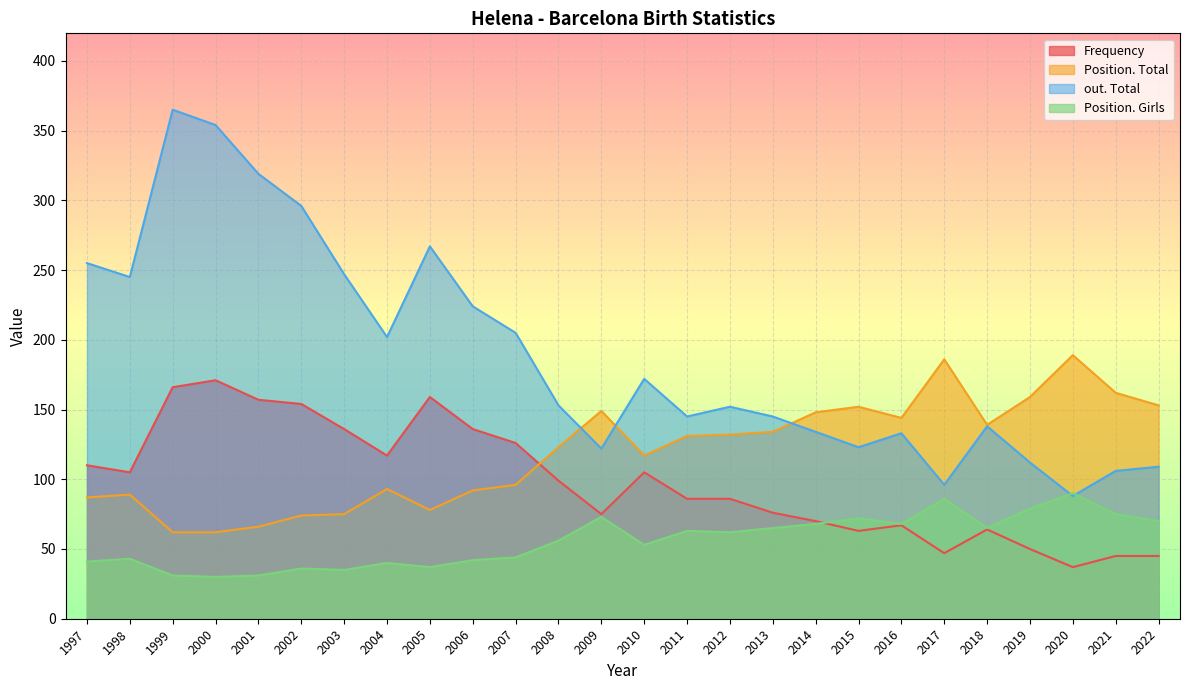

How many series are shown in this chart?

4